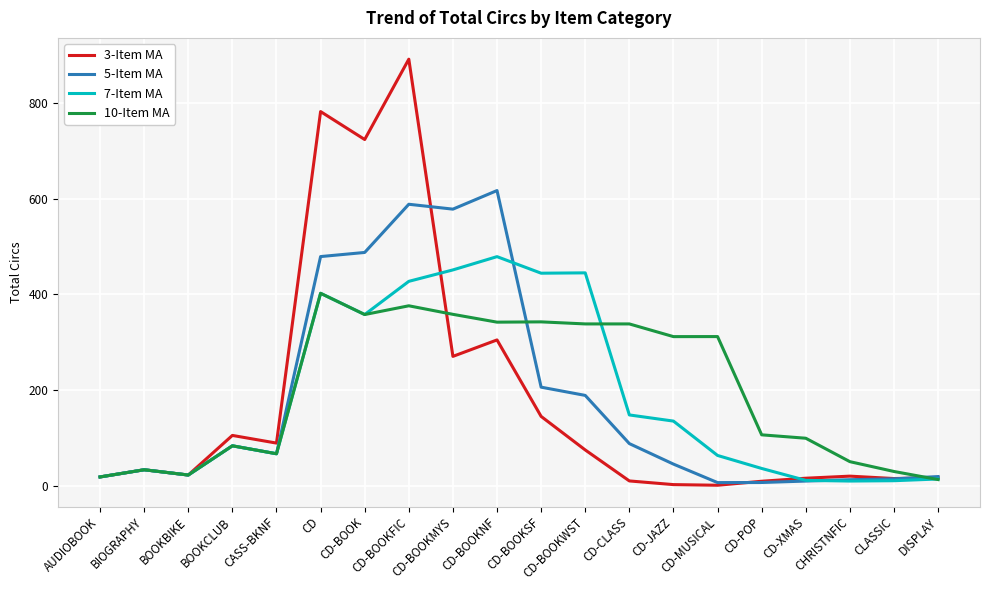

What are all the series names shown in the legend?

3-Item MA, 5-Item MA, 7-Item MA, 10-Item MA